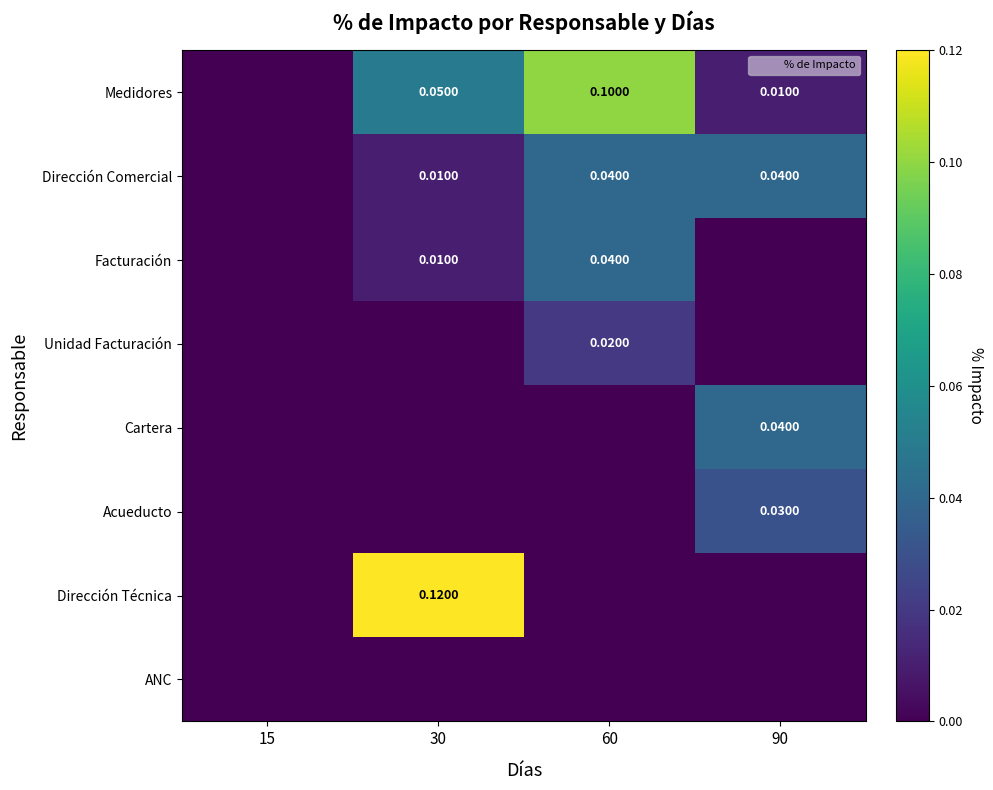

Where is Dirección Técnica nearest to the value 0?

15